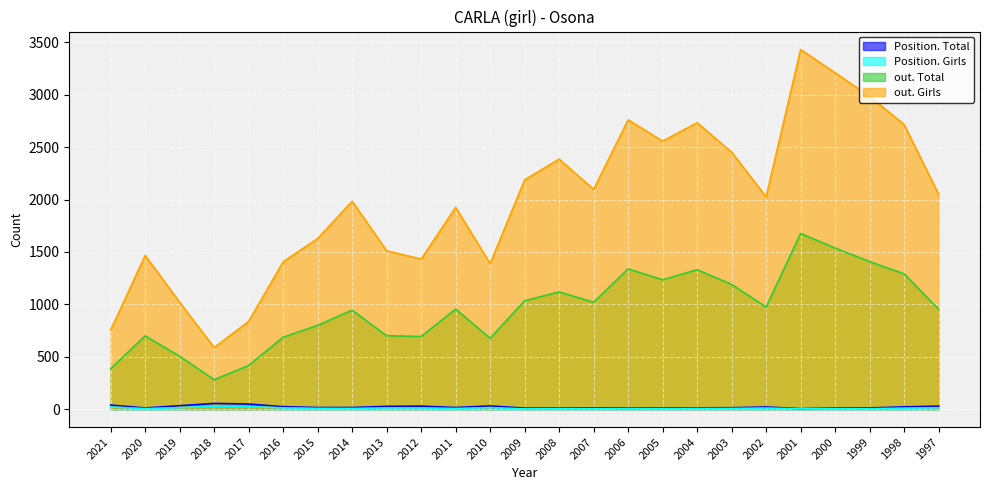

Is the value of out. Girls at 1998 greater than the value of Position. Total at 2014?

Yes